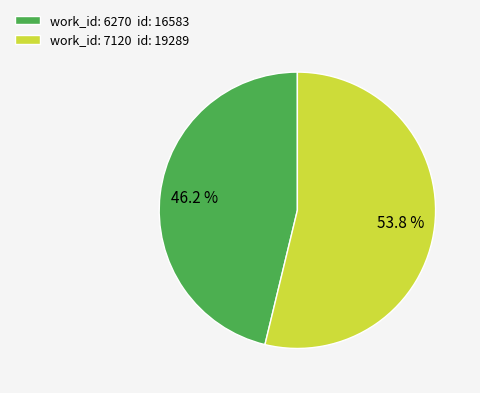

What percentage do work_id: 6270 id: 16583 and work_id: 7120 id: 19289 together represent?

100.0%